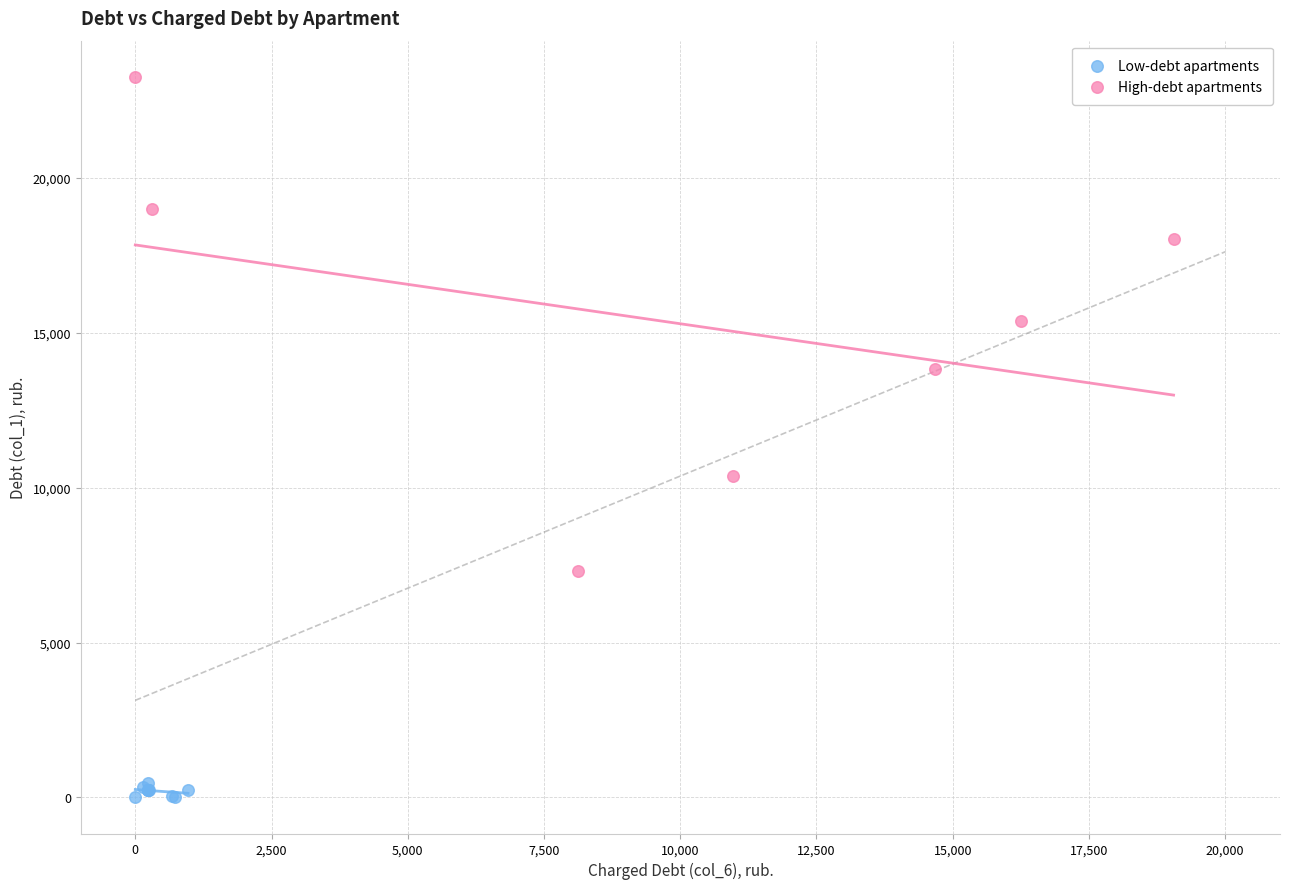

What are all the series names shown in the legend?

Low-debt apartments, High-debt apartments